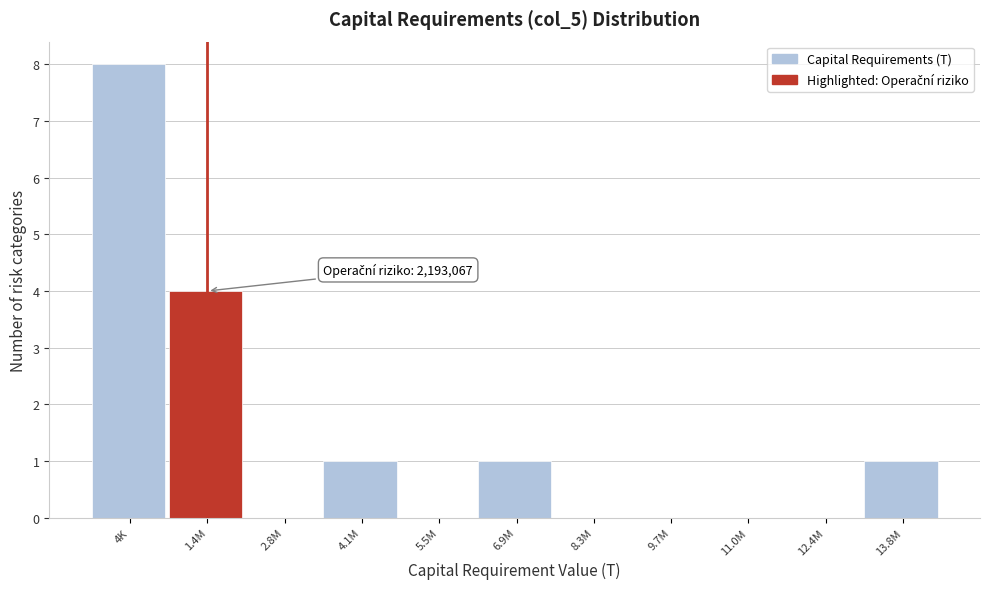

Reading right to left, extract all data points from this chart.

13.8M=1	12.4M=0	11.0M=0	9.7M=0	8.3M=0	6.9M=1	5.5M=0	4.1M=1	2.8M=0	1.4M=4	4K=8